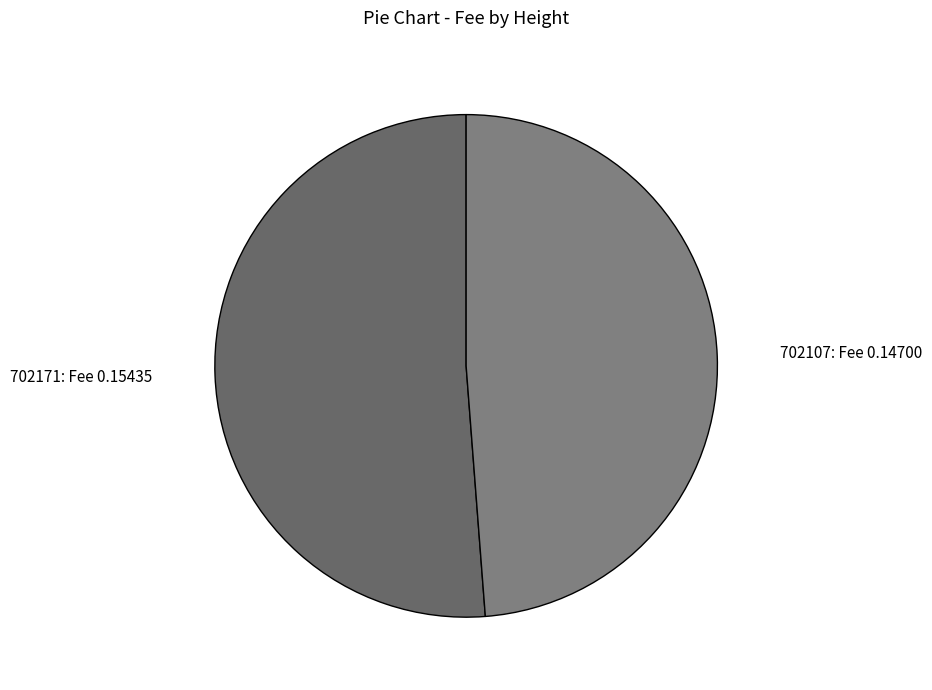

Combined, do 702107: Fee 0.14700 and 702171: Fee 0.15435 account for over 50%?

Yes